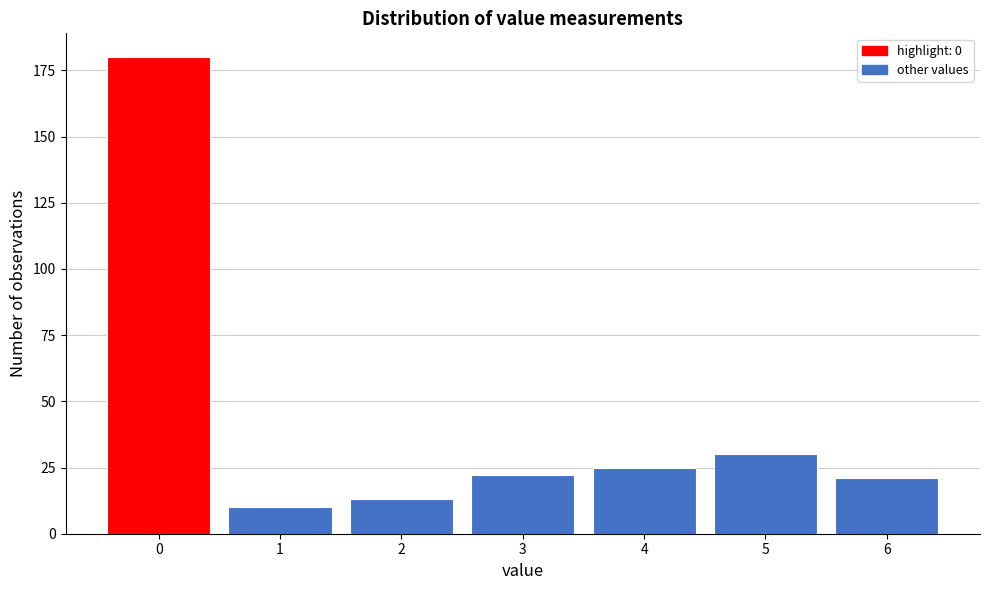

Reading right to left, extract all data points from this chart.

21	30	25	22	13	10	180